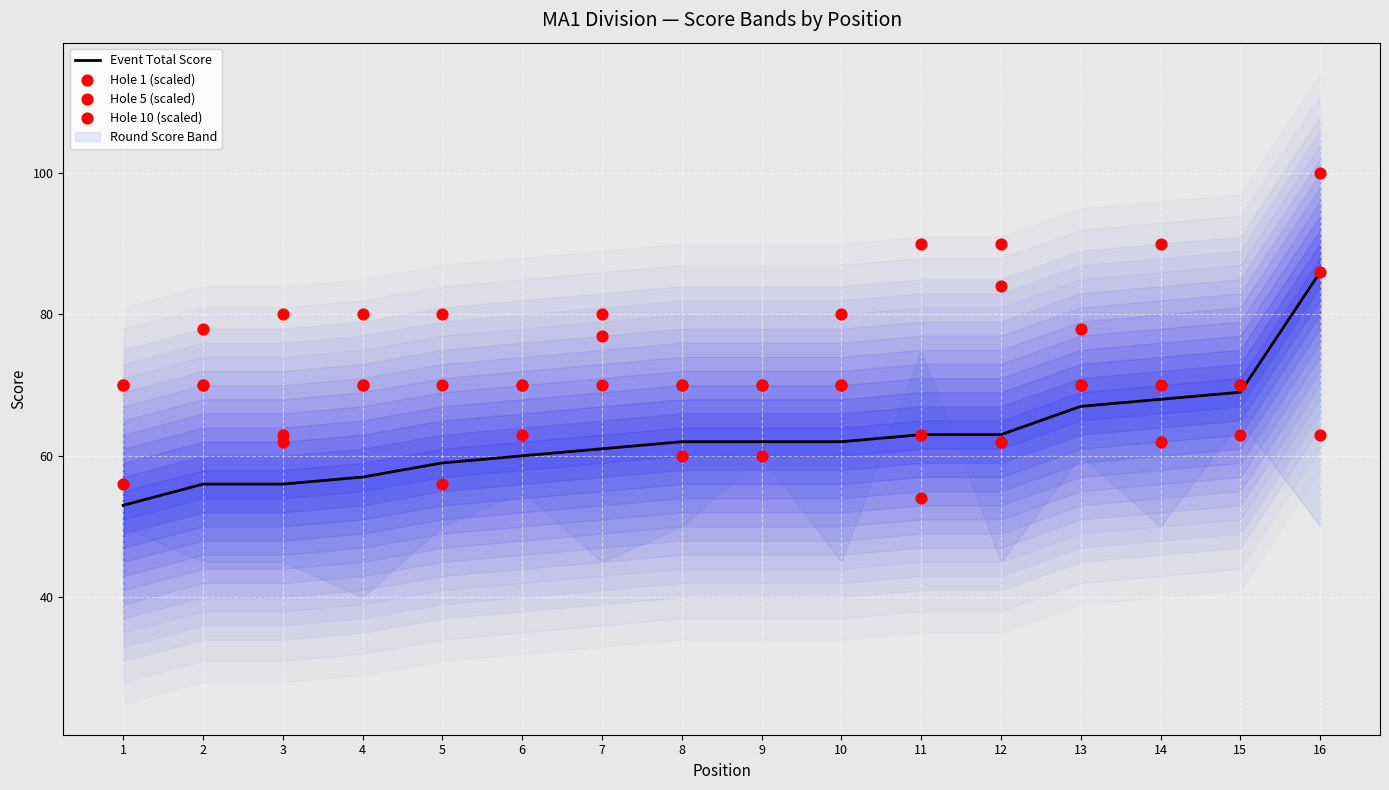

Which series has the largest total across all categories?

Hole 1 (scaled)